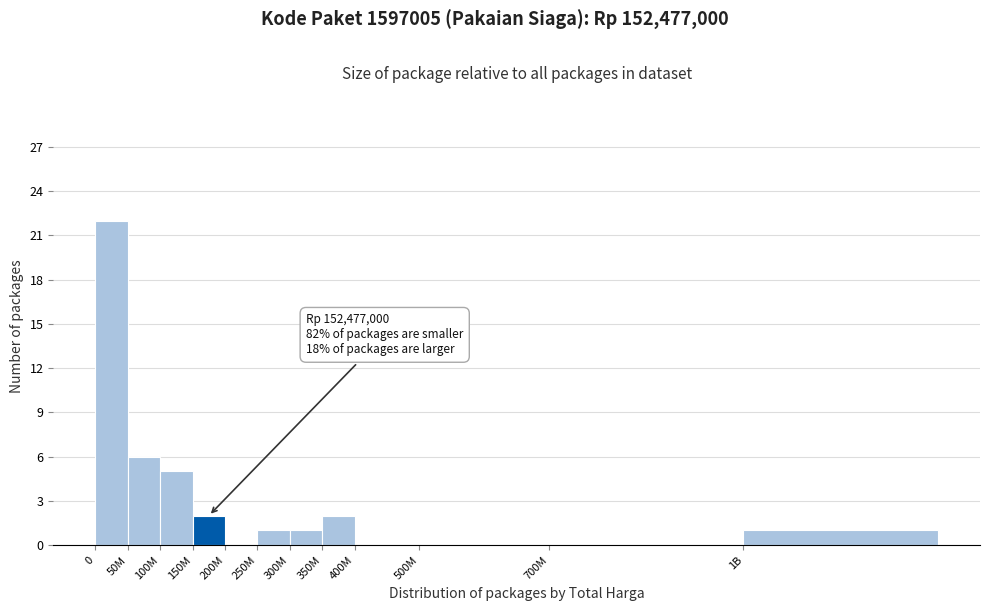

Reading left to right, what are all the values shown in this chart?

0=22	50M=6	100M=5	150M=2	200M=0	250M=1	300M=1	350M=2	400M=0	500M=0	700M=0	1B=1